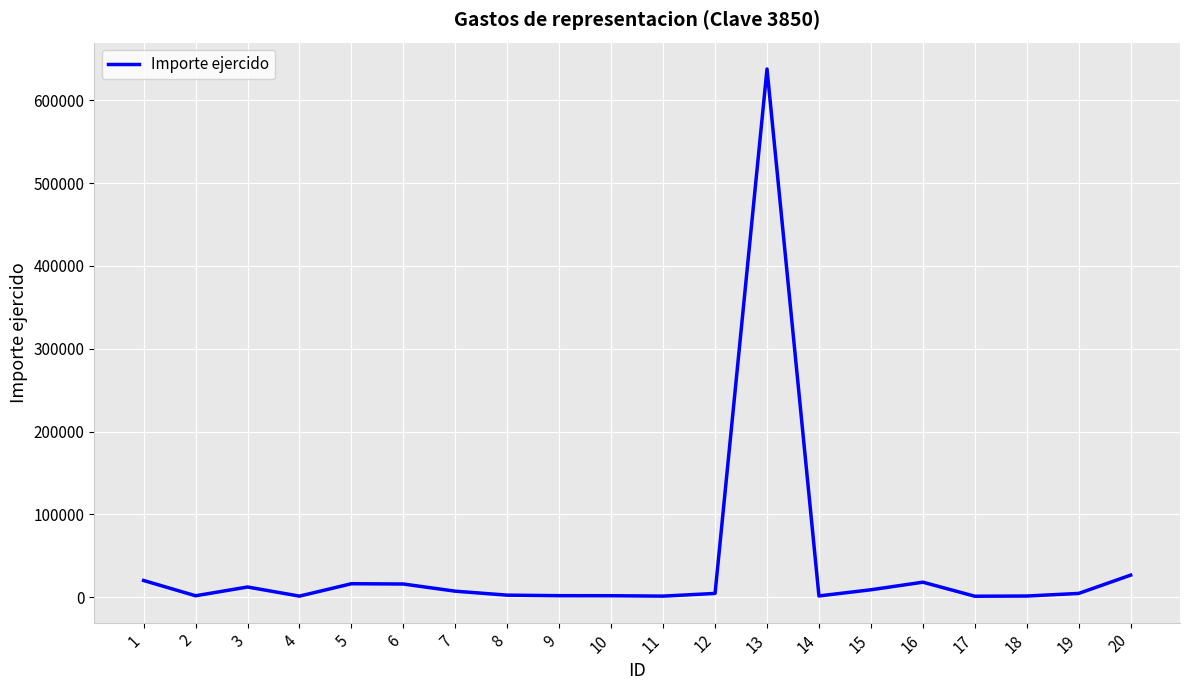

The chart shows a value of 18212.0 at 16. True or false?

True